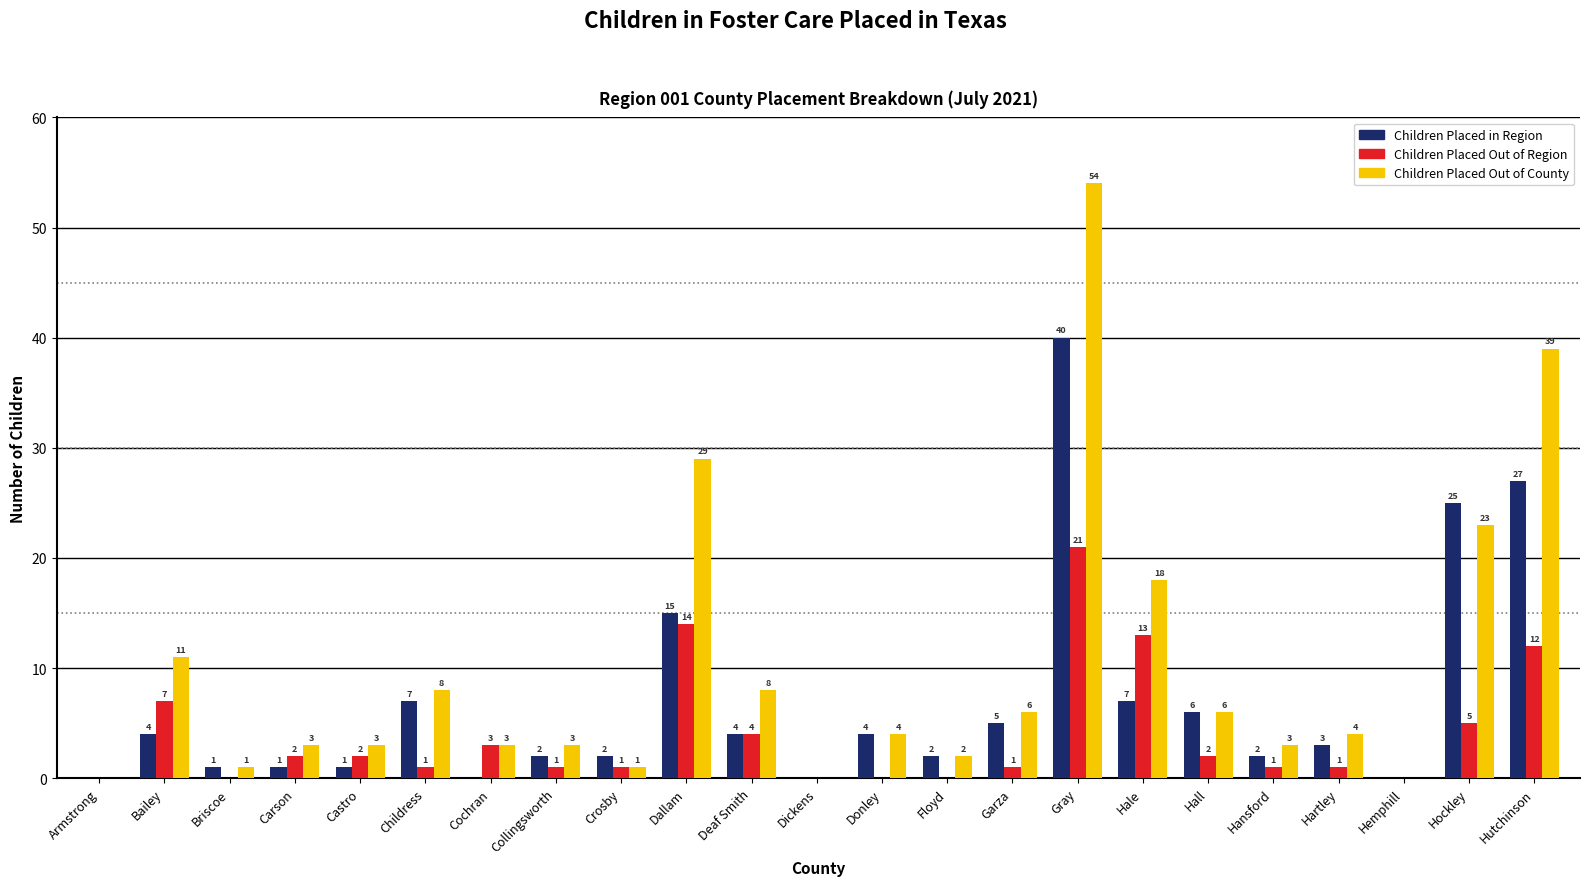

What are all the series names shown in the legend?

Children Placed in Region, Children Placed Out of Region, Children Placed Out of County